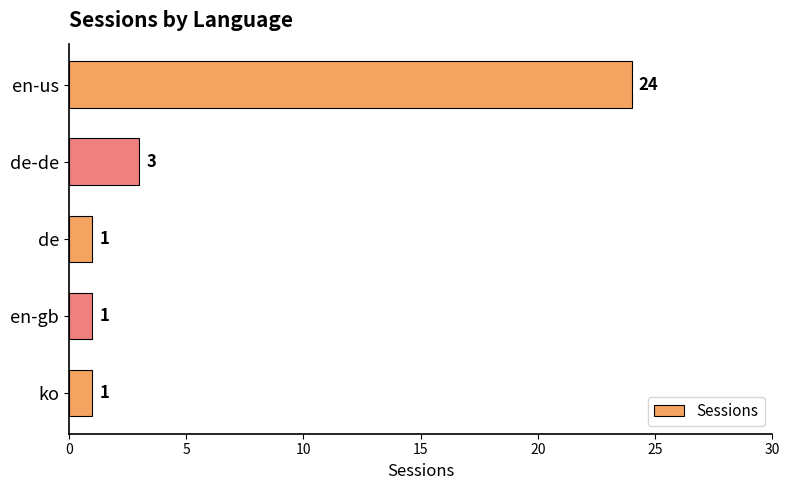

Reading bottom to top, extract all data points from this chart.

ko=1	en-gb=1	de=1	de-de=3	en-us=24